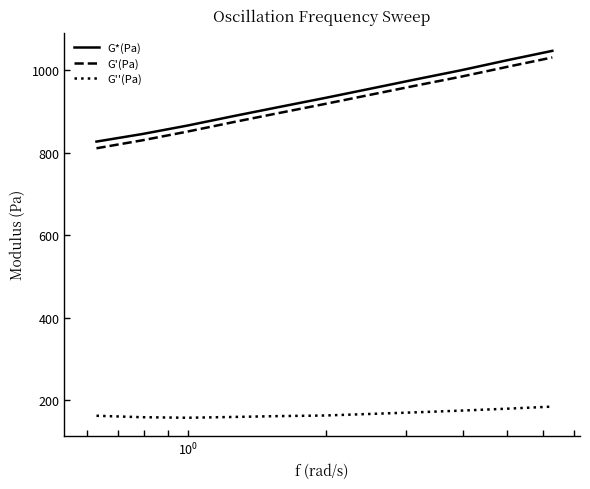

Which series has the largest range (max minus min)?

G'(Pa)